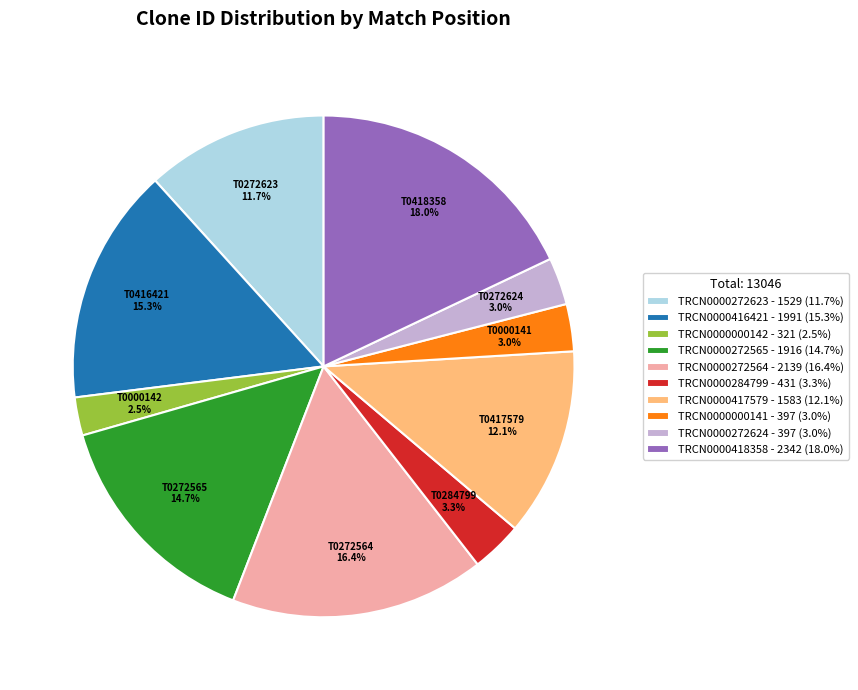

Count the number of slices in the pie.

10